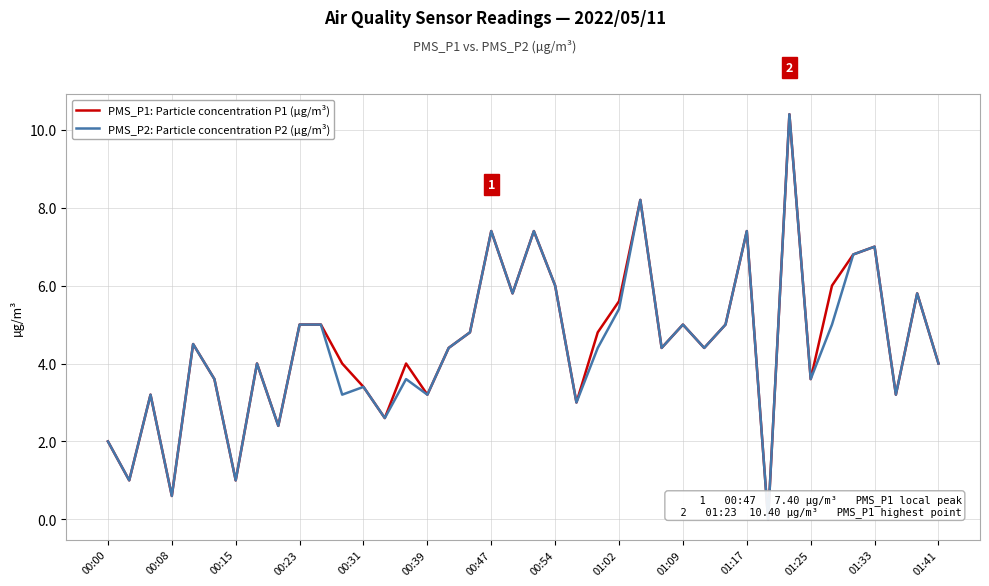

What is the maximum value for PMS_P2: Particle concentration P2 (µg/m³)?

10.4